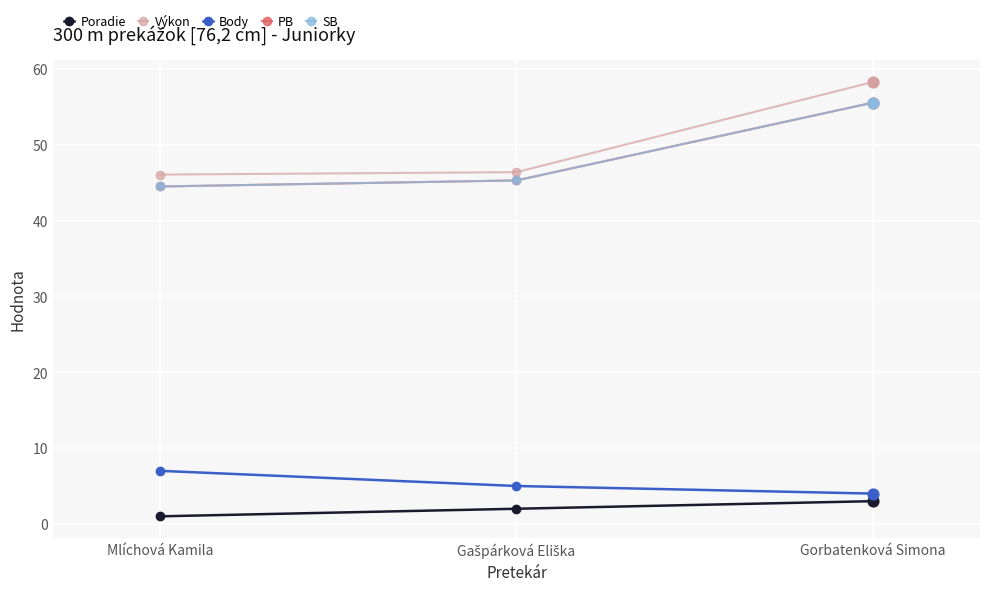

Does the chart have visible grid lines?

Yes